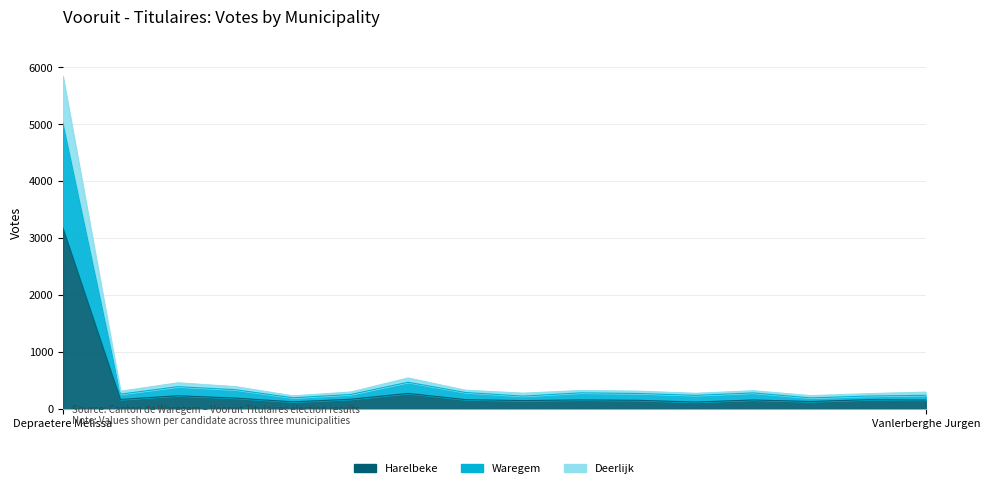

The value of Harelbeke at Debruyne Ine is 526. True or false?

False